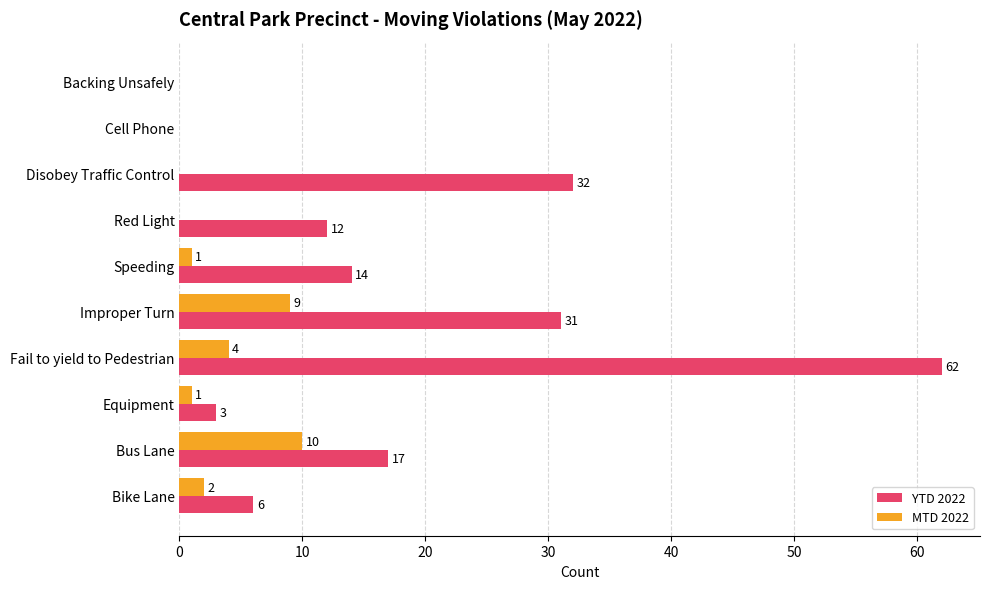

At which label does MTD 2022 reach its peak?

Bus Lane